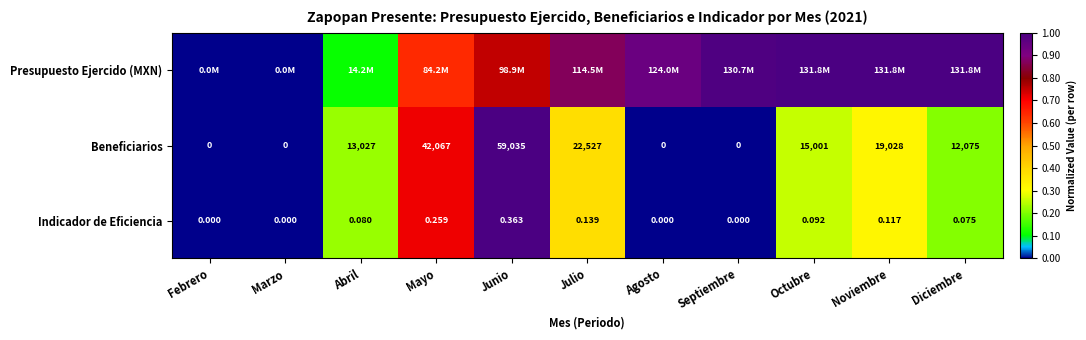

Which category has the highest value in the Beneficiarios series?

Junio